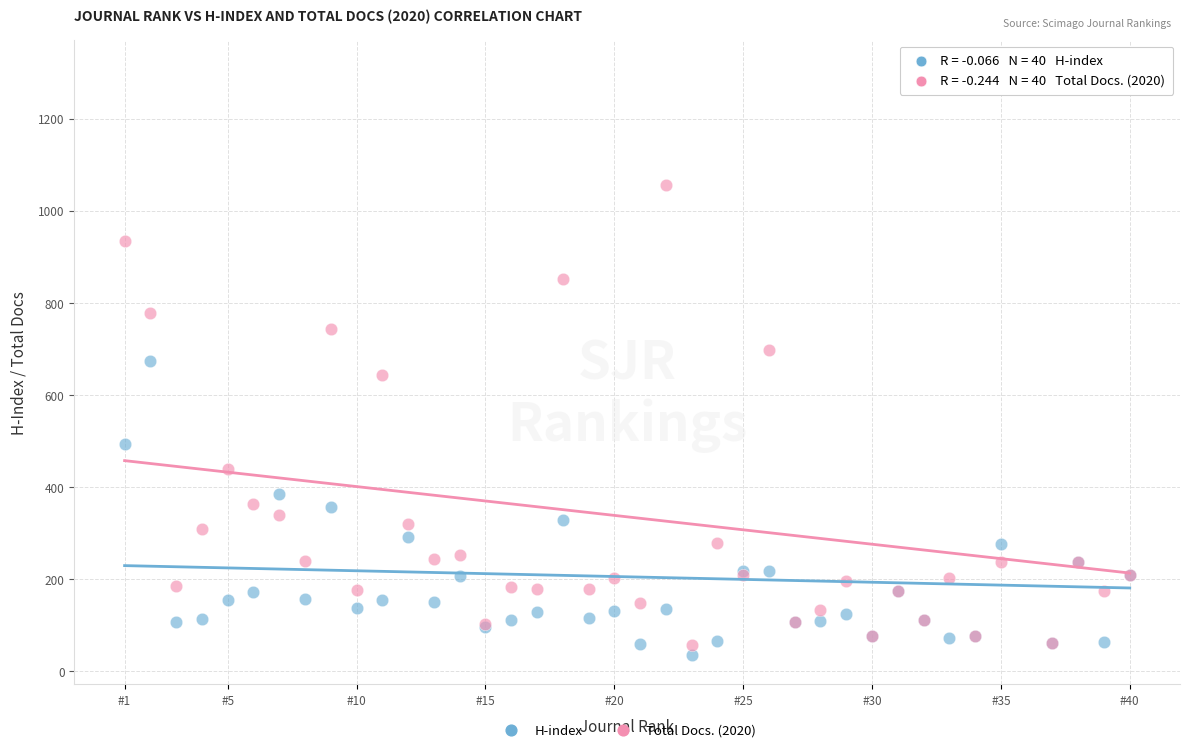

Which series has the widest spread of Y values?

H-index